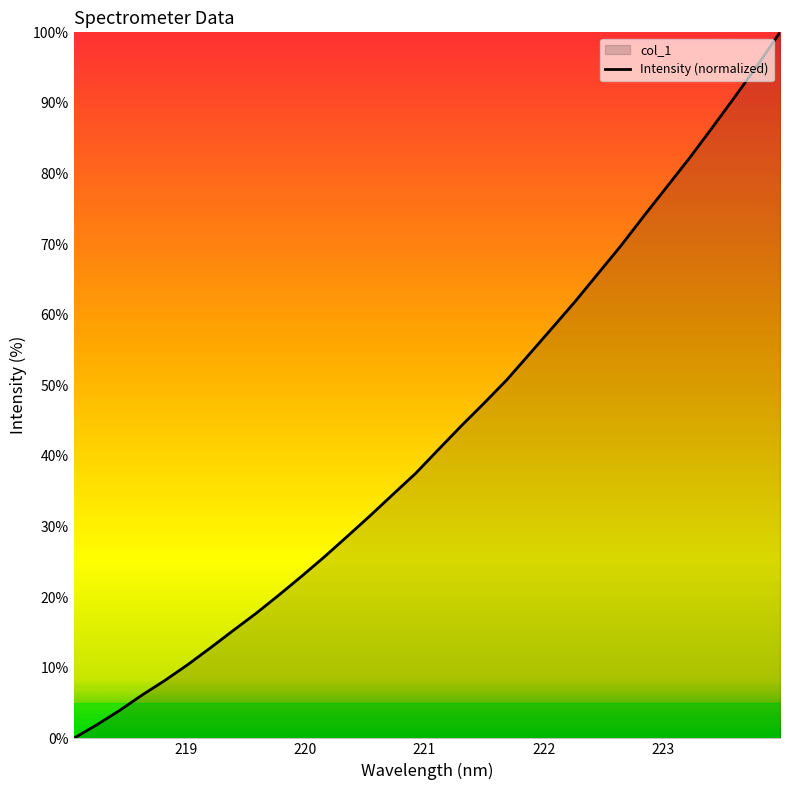

What is the maximum value shown in the chart?

100.0